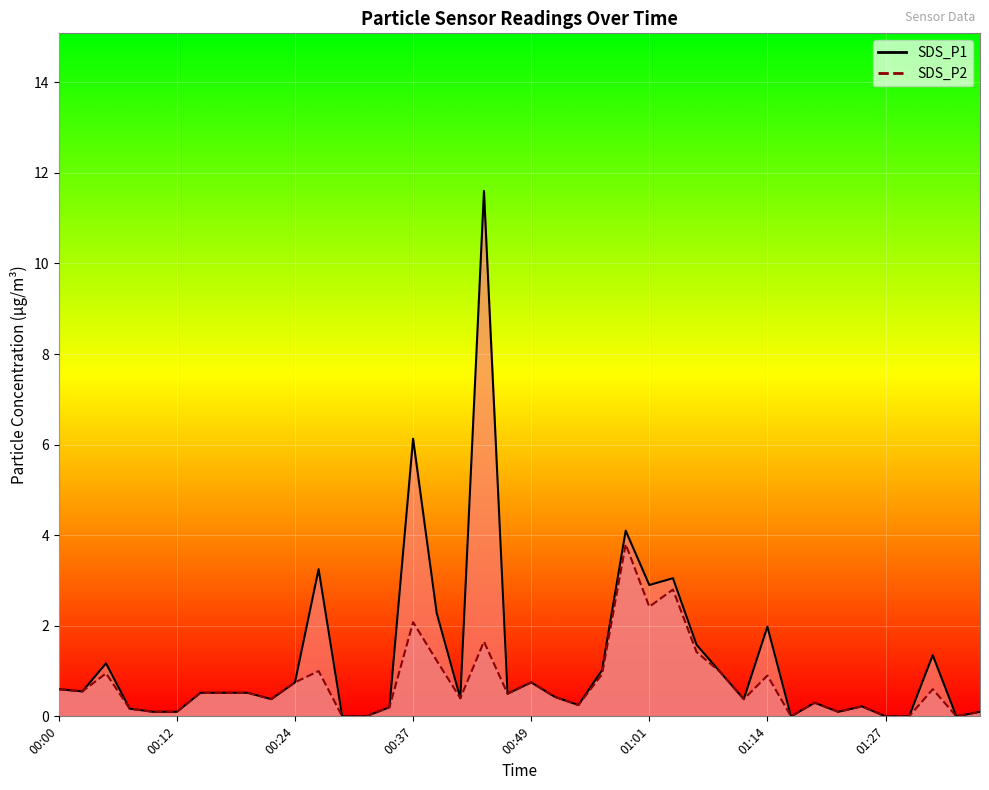

True or false: SDS_P2 has a value of 4.1 at 01:04.

False